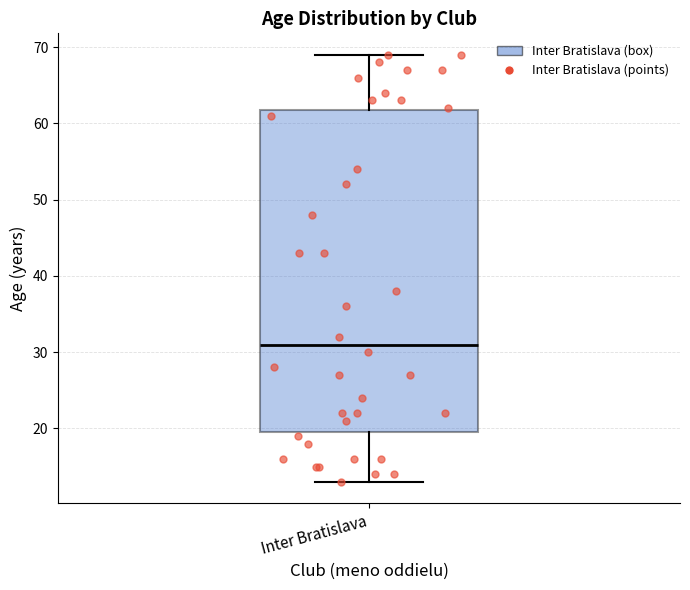

Transcribe this box plot: give where the median line is, the range the box spans, and where the two whiskers end, as read against the y-axis. The values are not printed on the chart, so give them approximately, as read against the axis.

median 31, box 20 to 62, whiskers 13 to 69